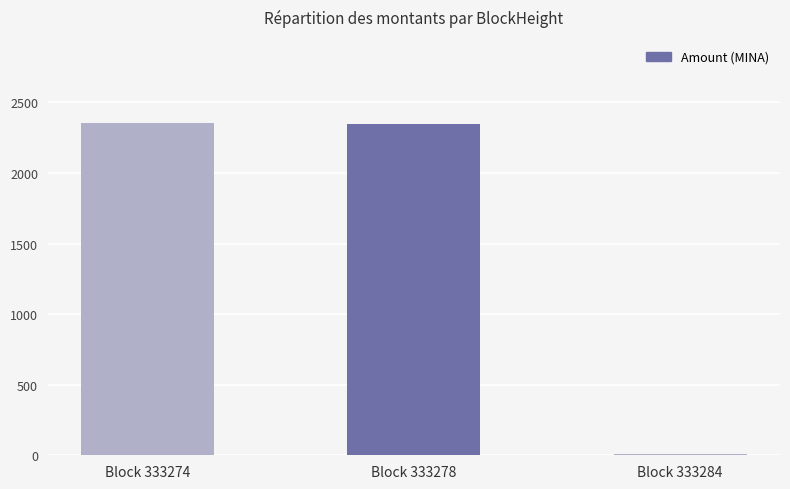

Where is the data nearest to the value 1181?

Block 333278